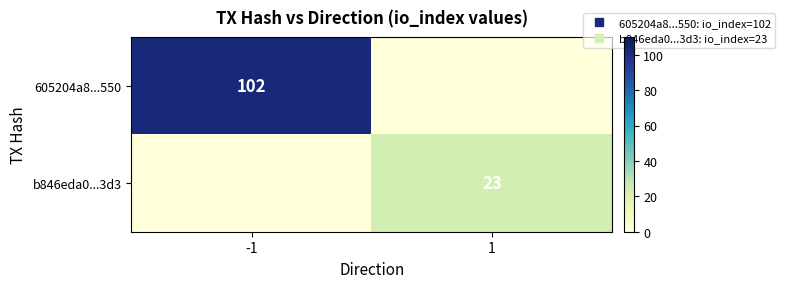

Which has a higher value, -1 or 1?

-1